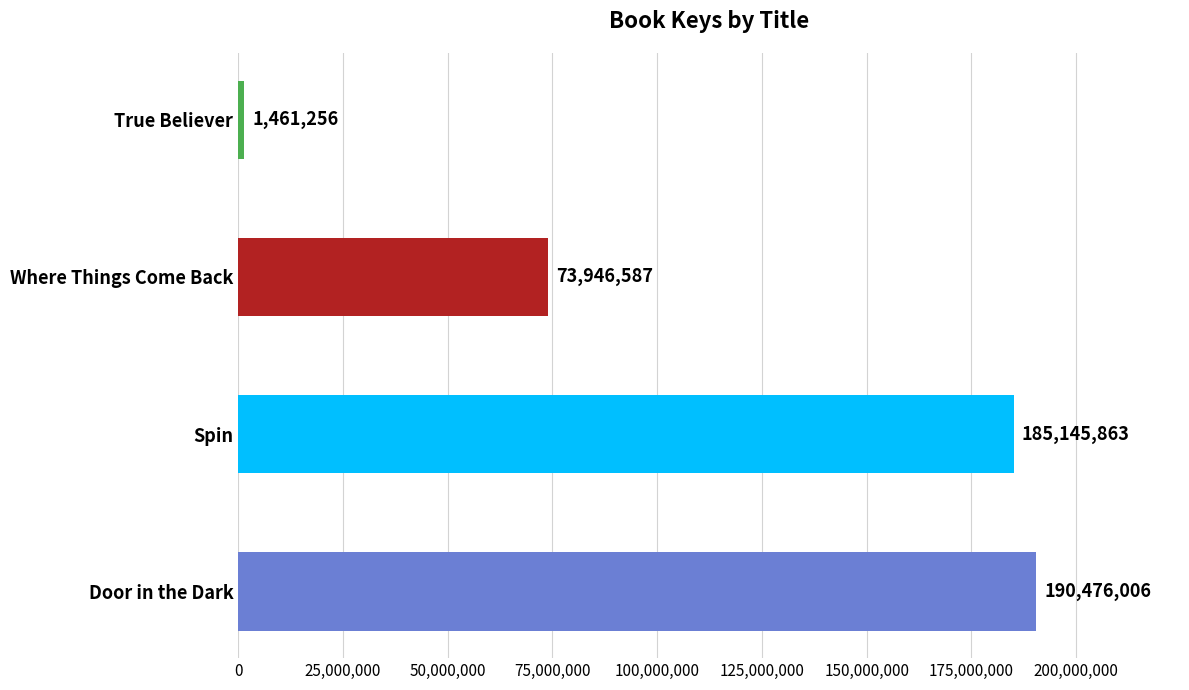

Reading bottom to top, extract all data points from this chart.

190476006	185145863	73946587	1461256